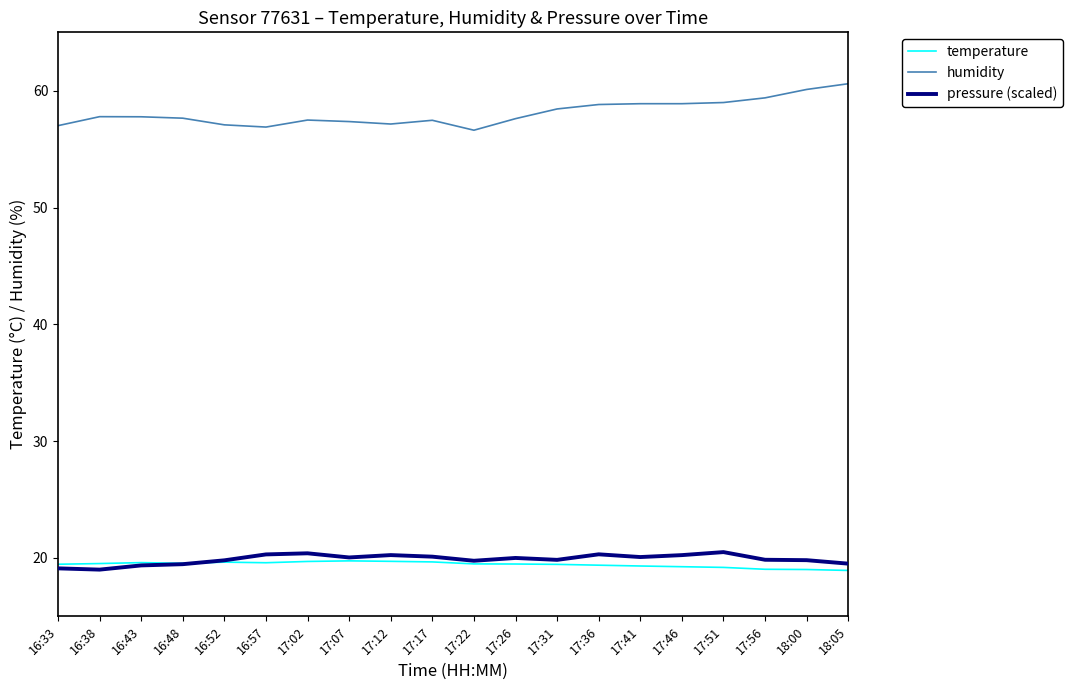

What is the difference between the highest and lowest values at 16:38?

38.8